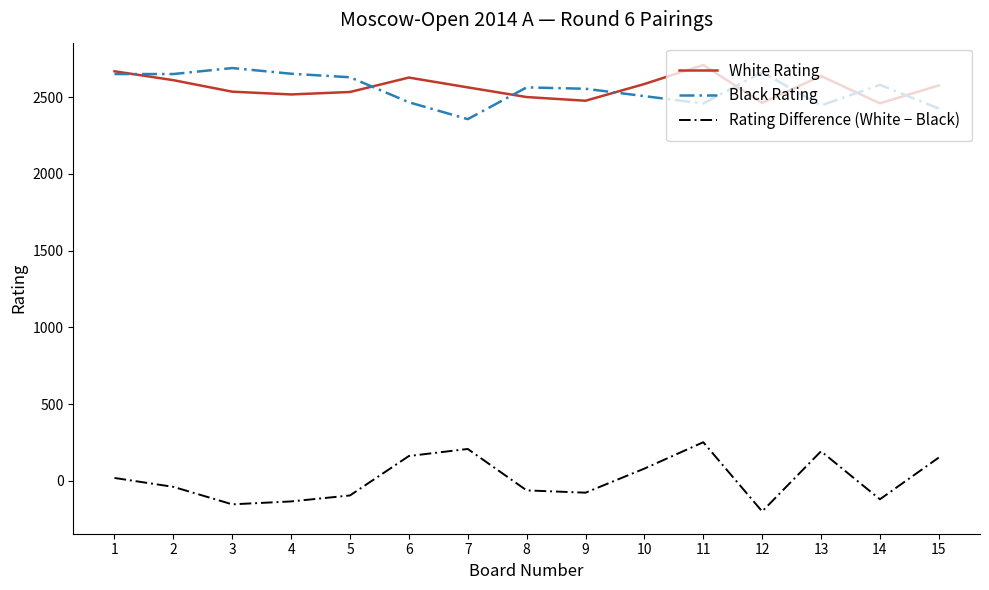

What is the highest value of the White Rating series?

2710